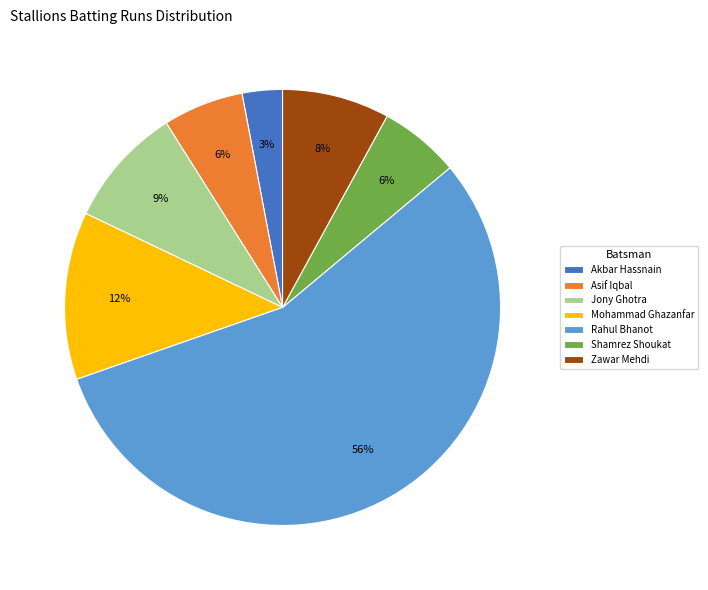

What is the smallest slice in the pie chart?

Akbar Hassnain